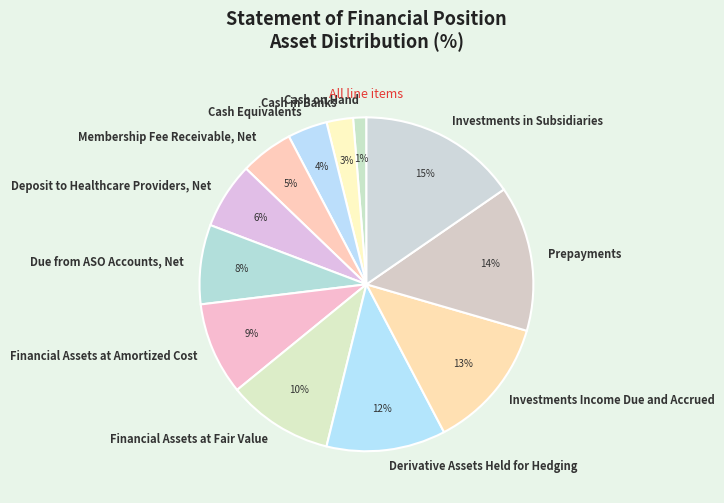

Which category has the biggest portion of the pie?

Investments in Subsidiaries